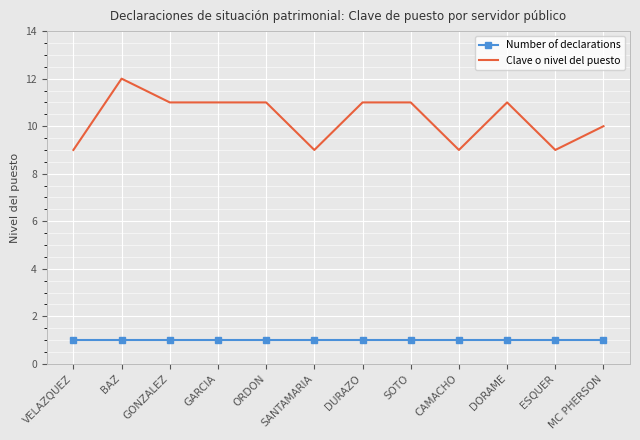

What position from the right is SOTO?

5